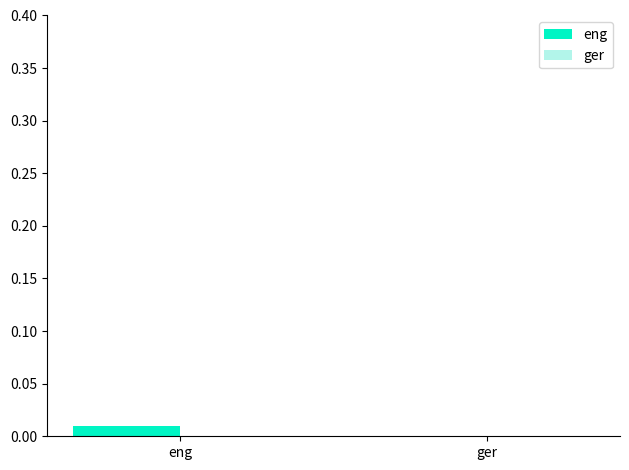

Between ger and eng, which is larger?

eng